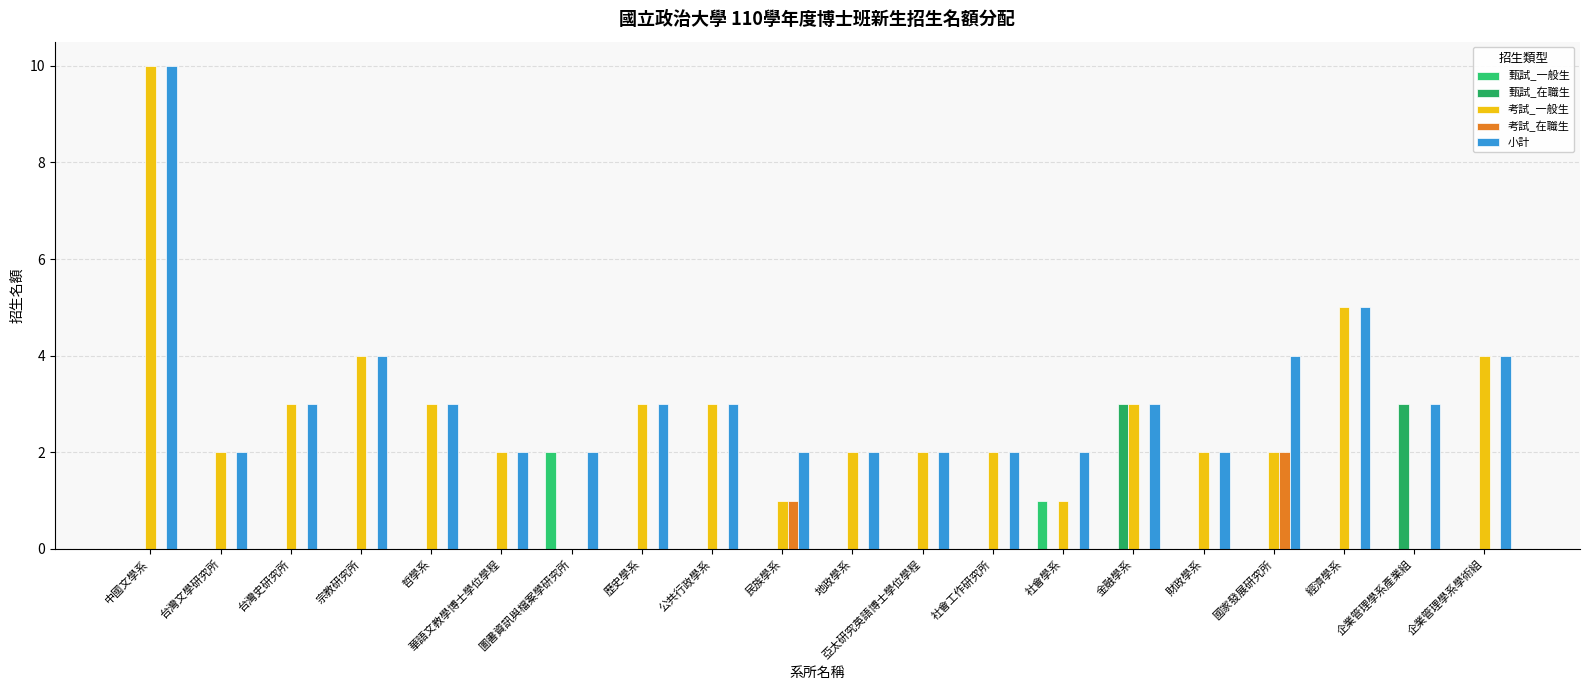

What is the total value across all series at 宗教研究所?

8